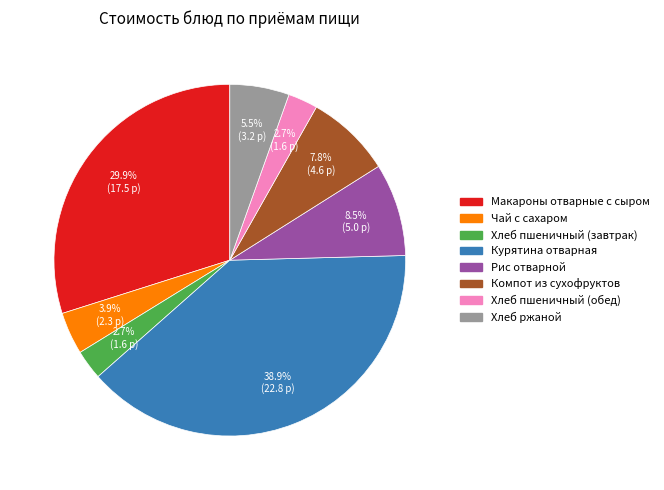

What percentage do Курятина отварная and Чай с сахаром together represent?

42.8%